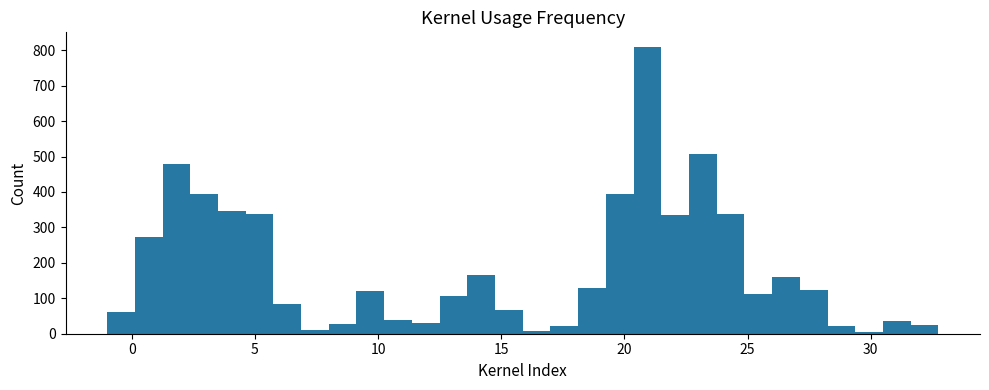

Read against the x-axis, roughly where is the centre of the tallest bar?

21.0